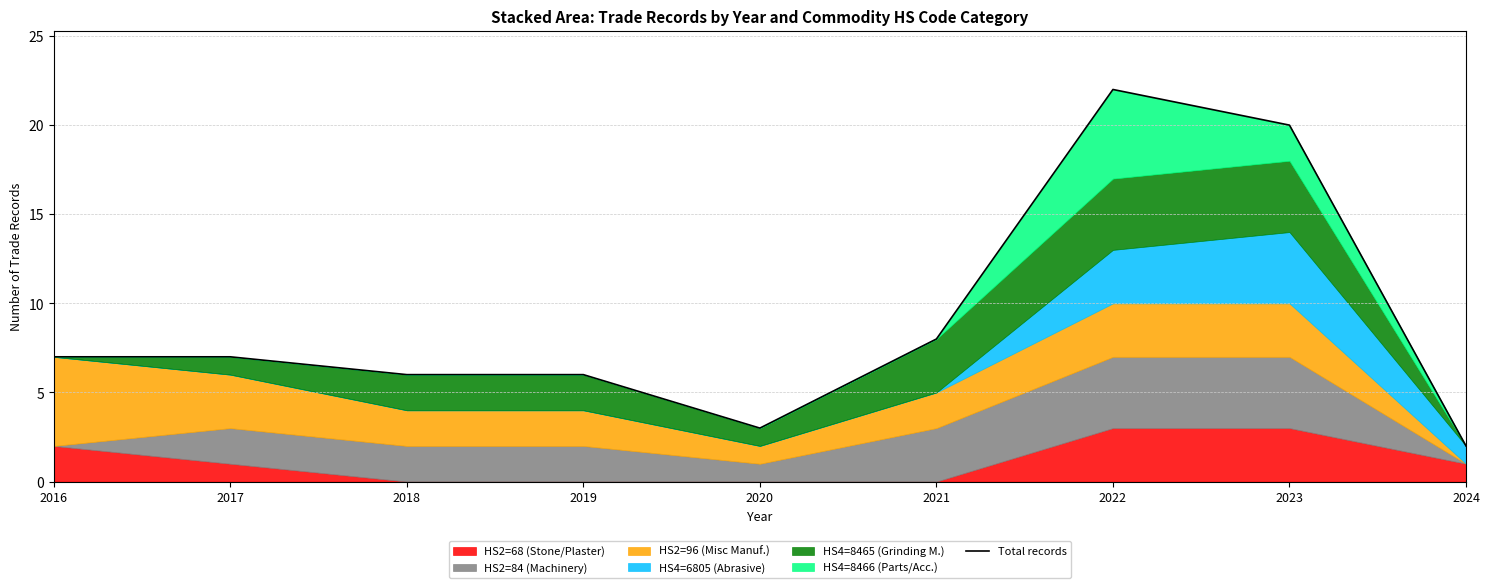

List the labels in order of value, largest first.

2022, 2023, 2021, 2016, 2017, 2018, 2019, 2020, 2024